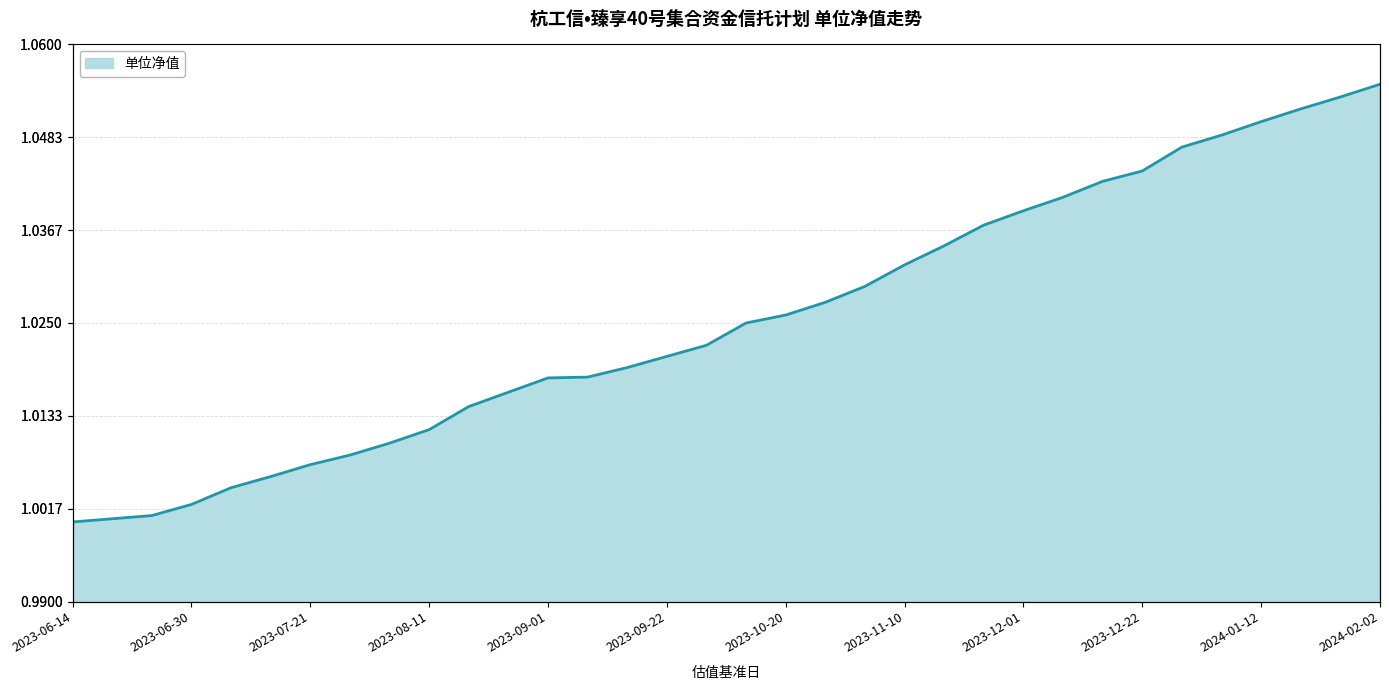

How many lines are shown in the chart?

1